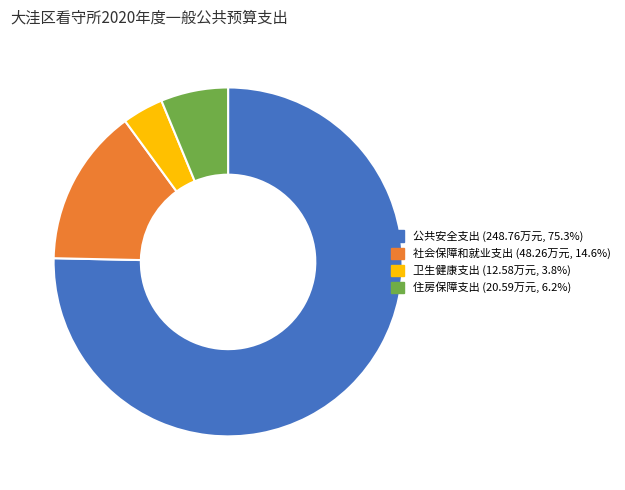

Approximately how many times larger is the value at 公共安全支出 compared to 社会保障和就业支出?

5.2